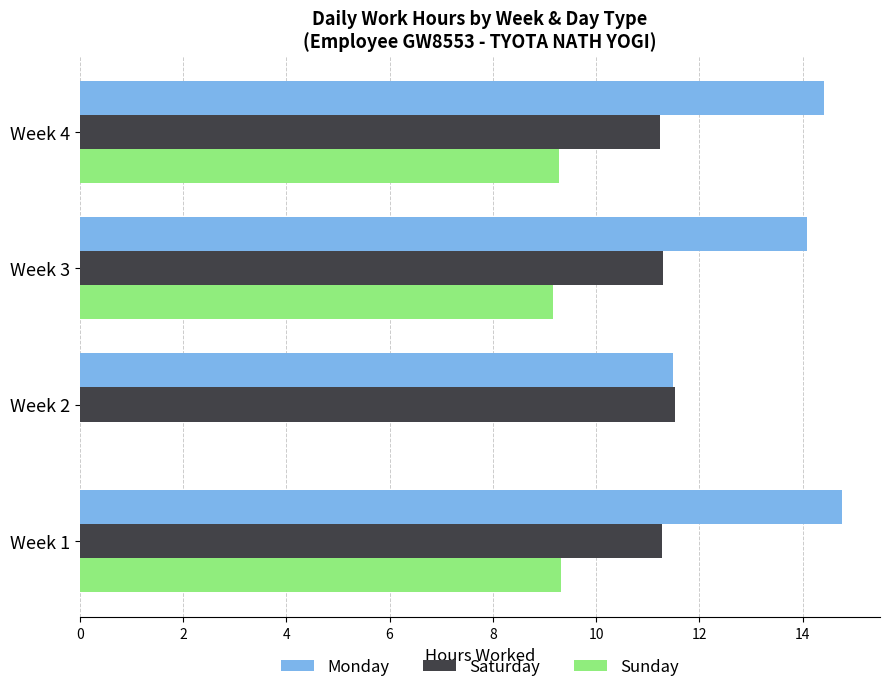

Between Week 2 and Week 4, which series saw the biggest shift?

Sunday